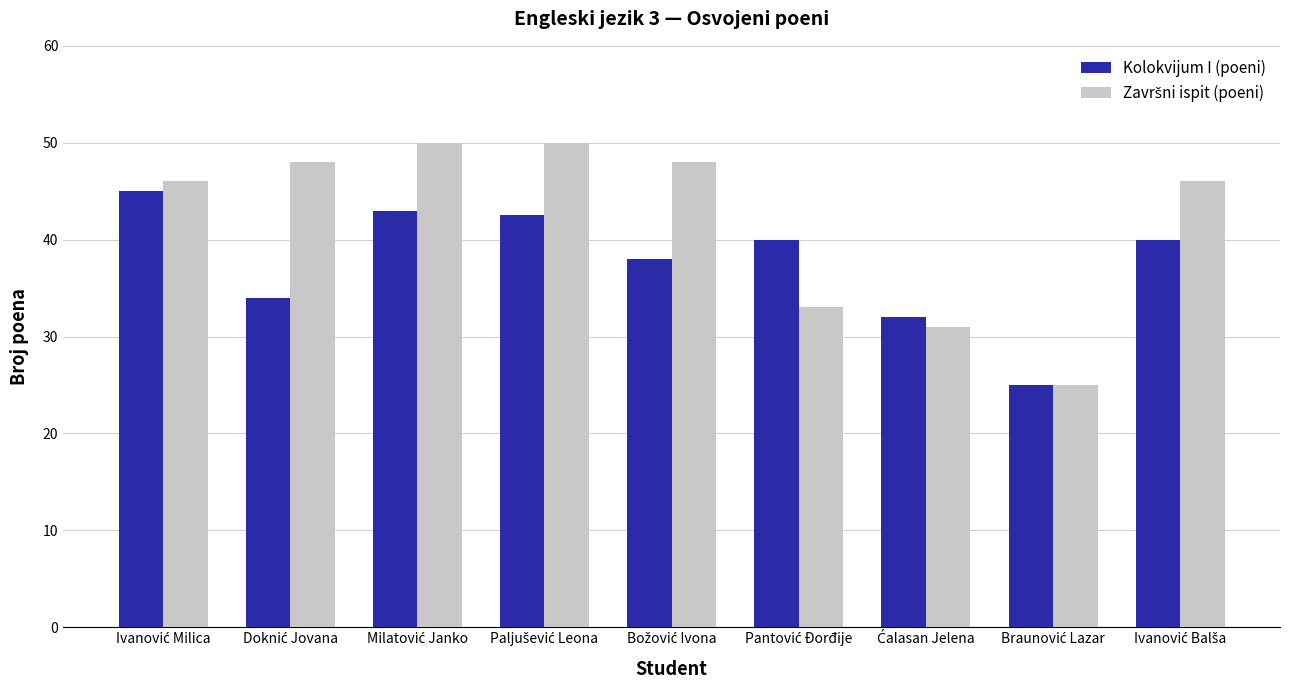

What is the difference between the maximum and minimum values in the Kolokvijum I (poeni) series?

20.0